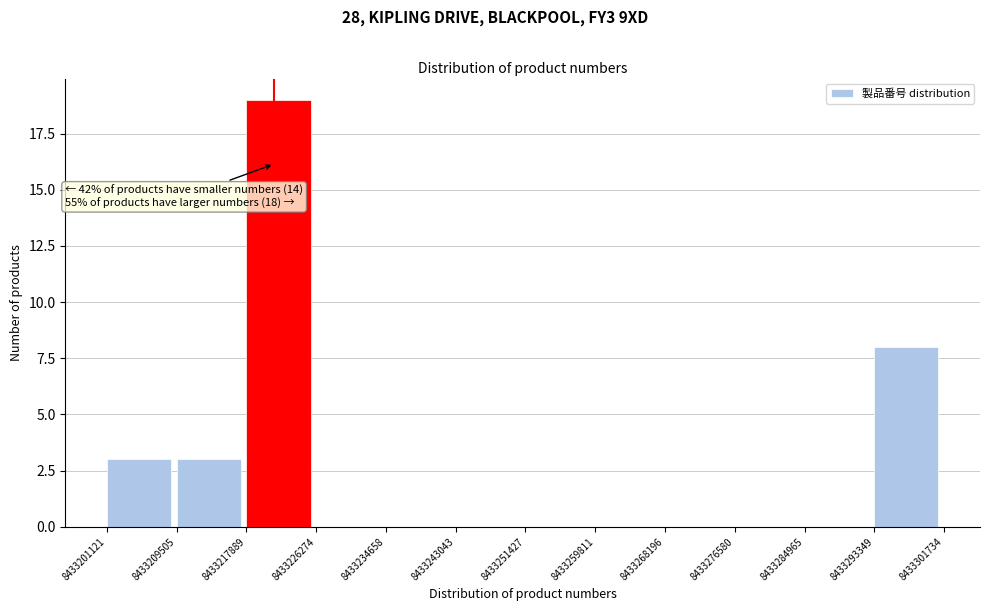

Over which range of the x-axis is the bar tallest?

8433217889 to 8433226274